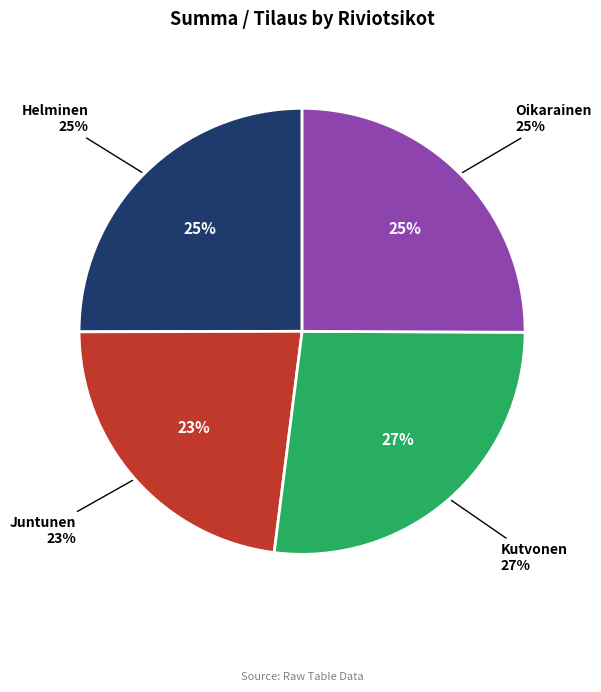

To the nearest percent, what percentage of the pie is Helminen?

25%